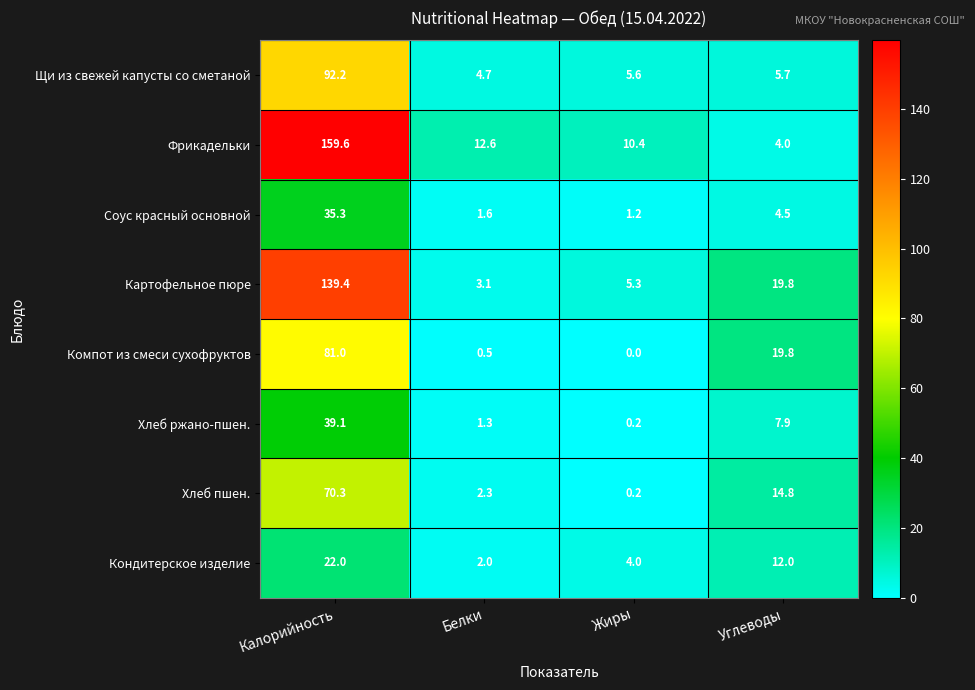

At Белки, list the series in order from largest to smallest.

Фрикадельки, Щи из свежей капусты со сметаной, Картофельное пюре, Хлеб пшен., Кондитерское изделие, Соус красный основной, Хлеб ржано-пшен., Компот из смеси сухофруктов